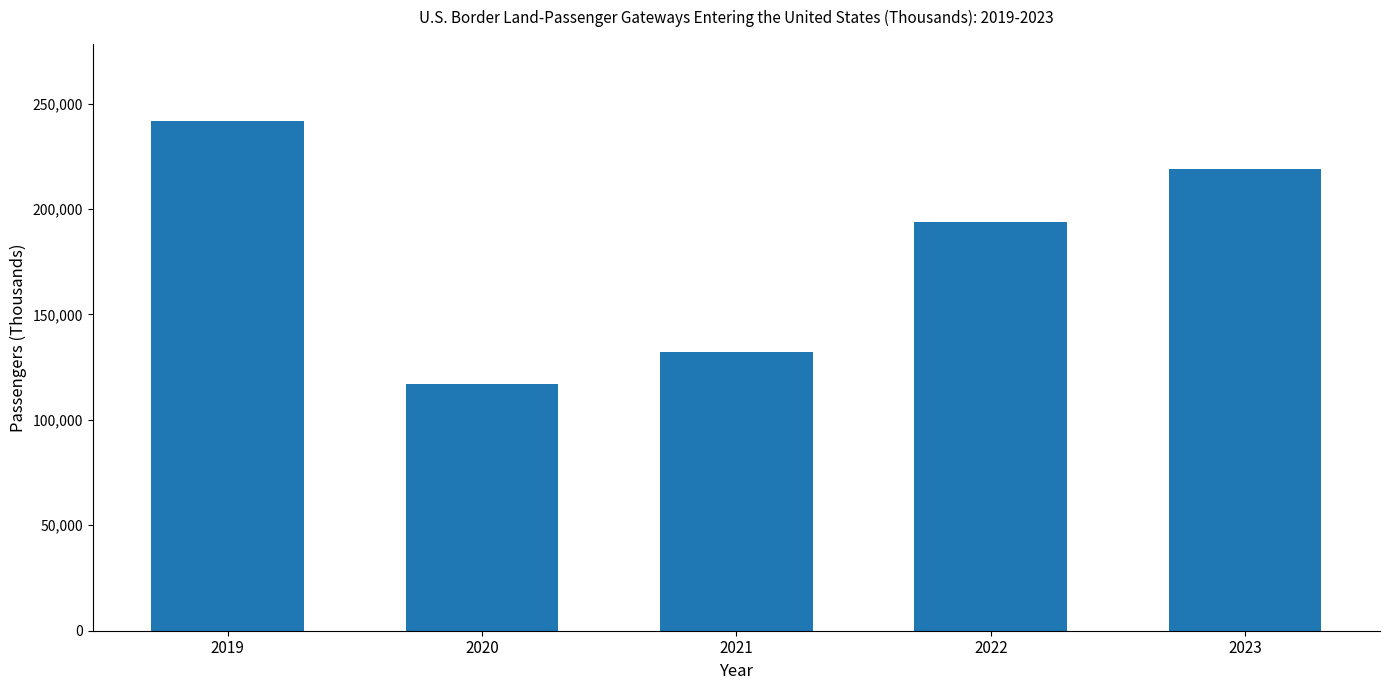

The chart shows a value of 193800.0 at 2022. True or false?

True